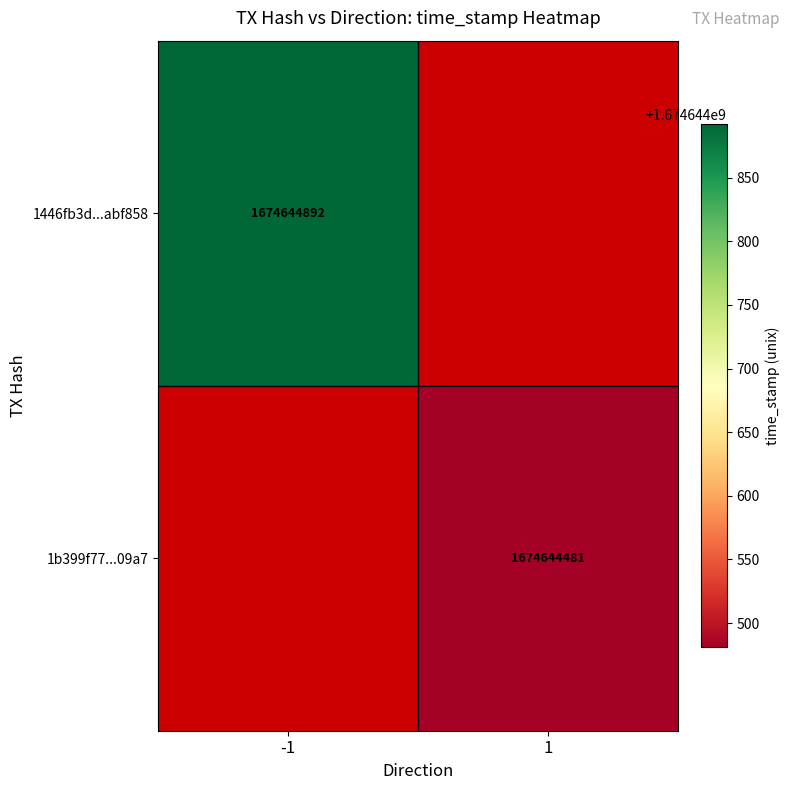

How many data points in 1b399f77a6c9cc83b72169b2879960fdfba09a7 are less than 1674644481?

1